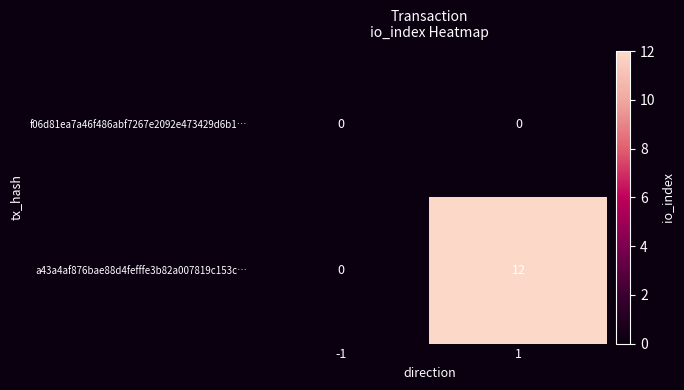

What is the average value of the a43a4af876bae88d4fefffe3b82a007819c153c… series?

6